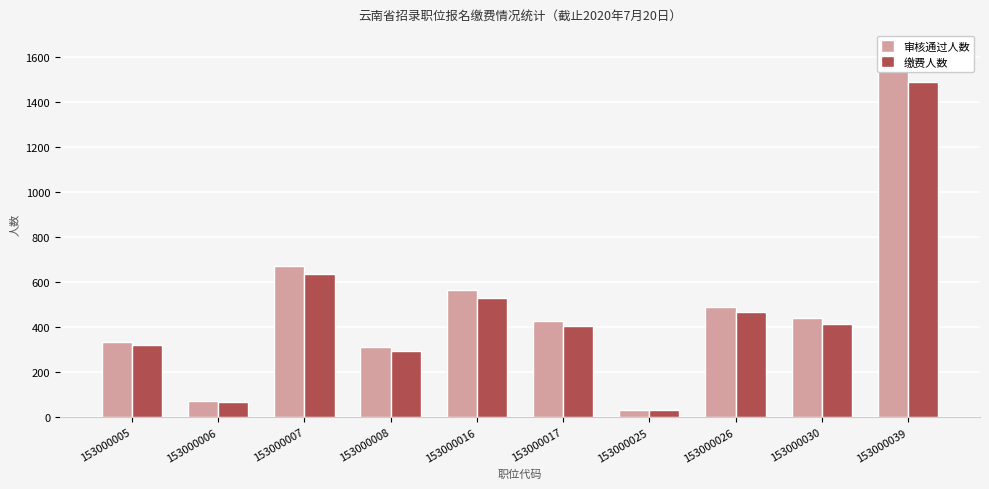

Reading left to right, list all the values displayed in this chart.

审核通过人数: 153000005=335	153000006=70	153000007=673	153000008=310	153000016=567	153000017=426	153000025=33	153000026=489	153000030=441	153000039=1637
缴费人数: 153000005=319	153000006=69	153000007=634	153000008=293	153000016=528	153000017=407	153000025=31	153000026=468	153000030=412	153000039=1489